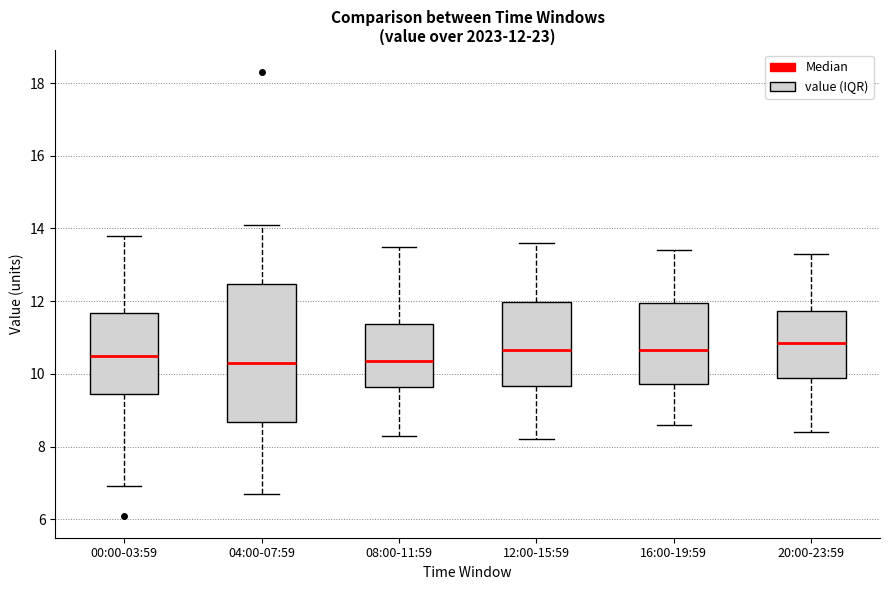

Which box is the tallest, from its lower edge to its upper edge?

04:00-07:59